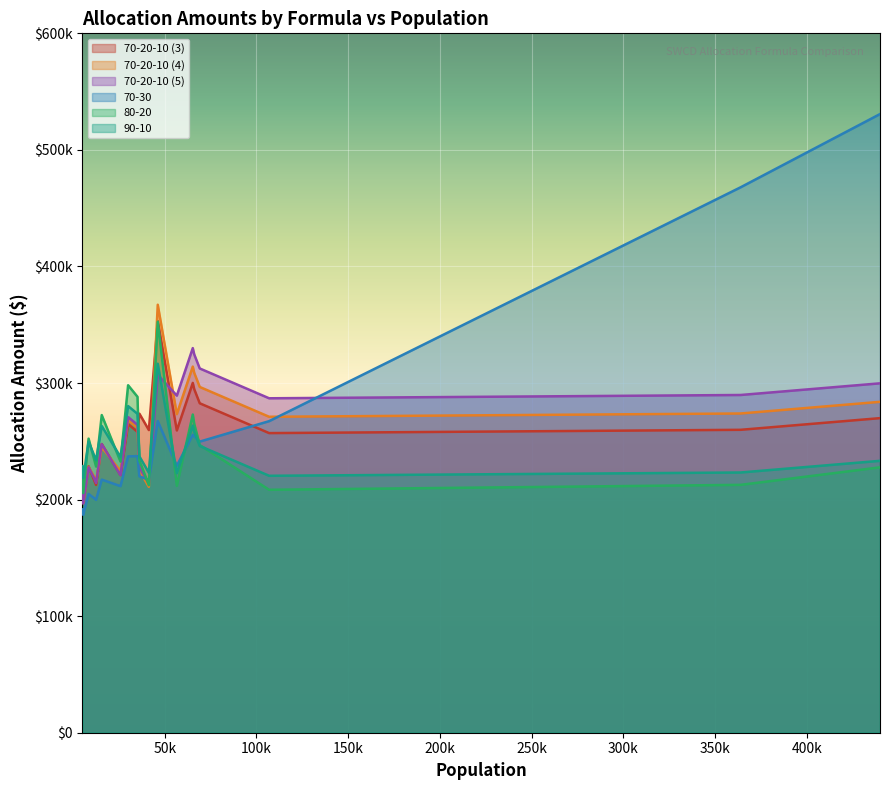

How many series are shown in this chart?

6